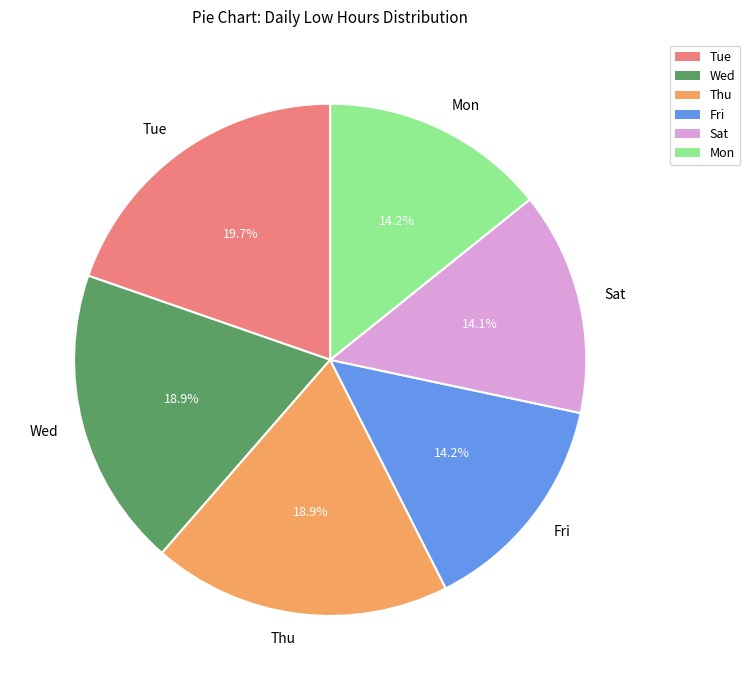

What is the total percentage of Fri and Sat?

28.3%